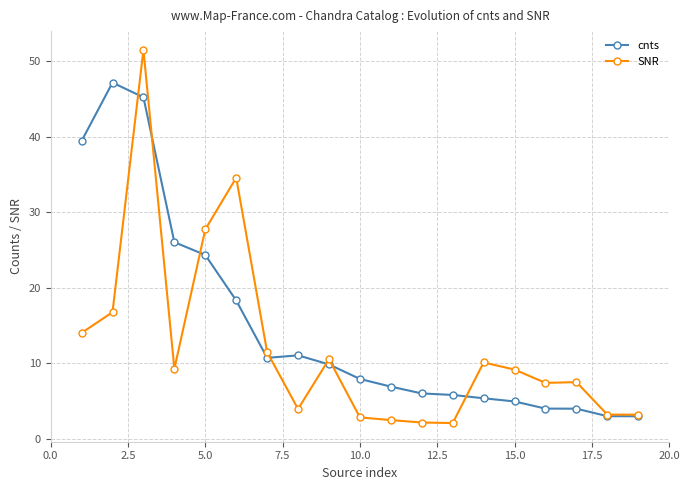

True or false: SNR has more than 1 points higher than both neighbors.

True